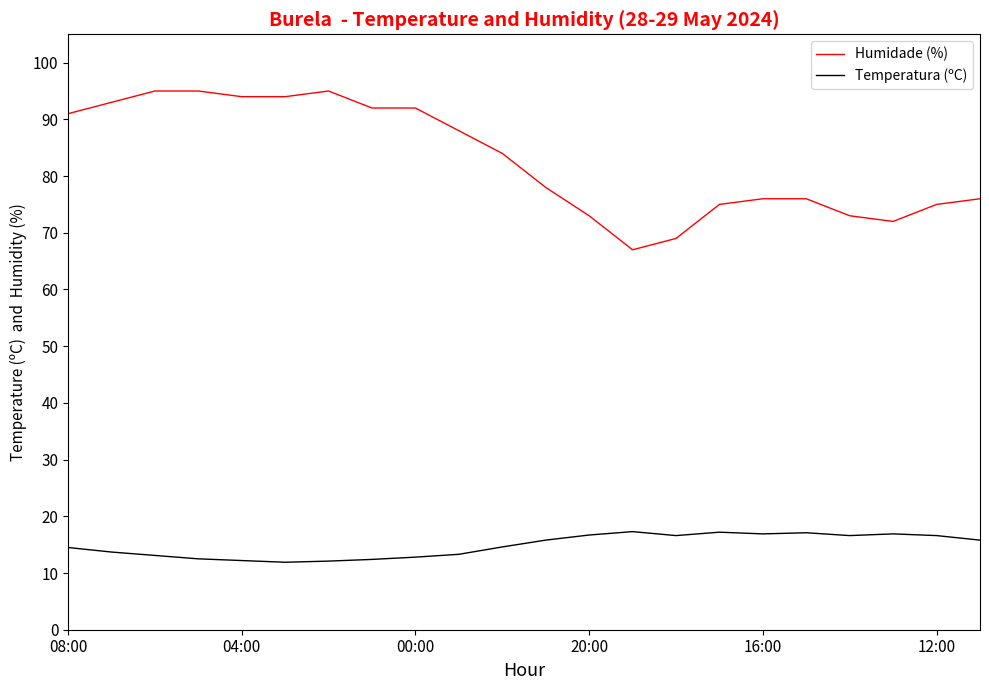

Which series has the largest total across all categories?

Humidade (%)